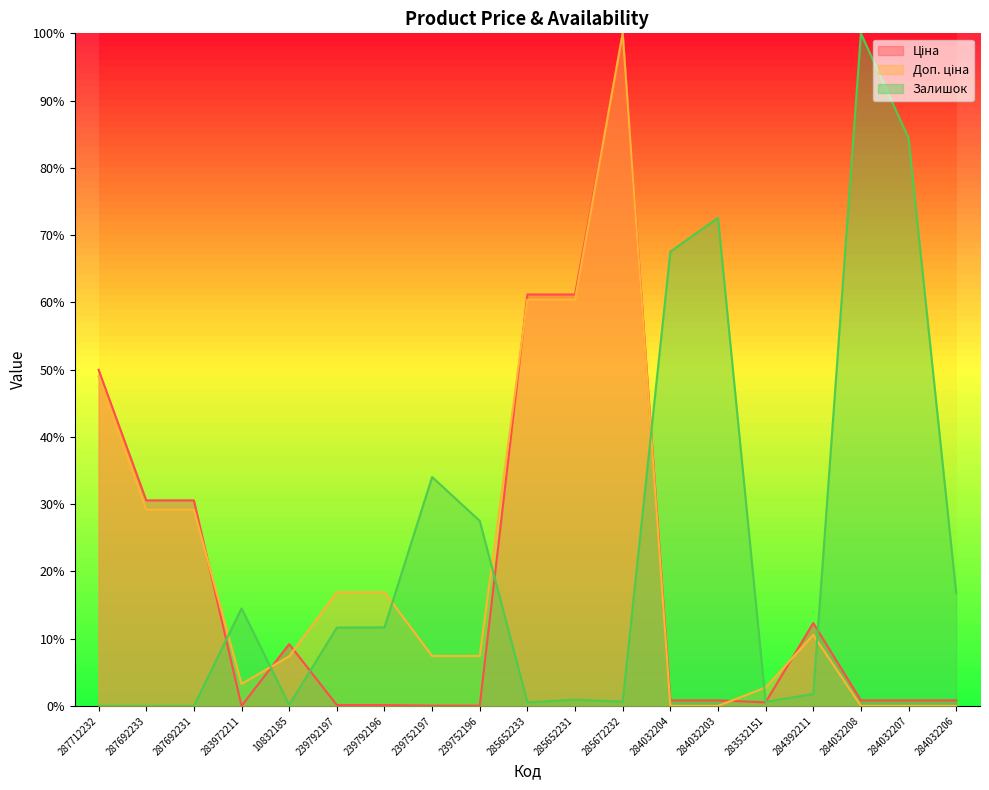

What is the difference between the highest and lowest values at 285652233?

60.6